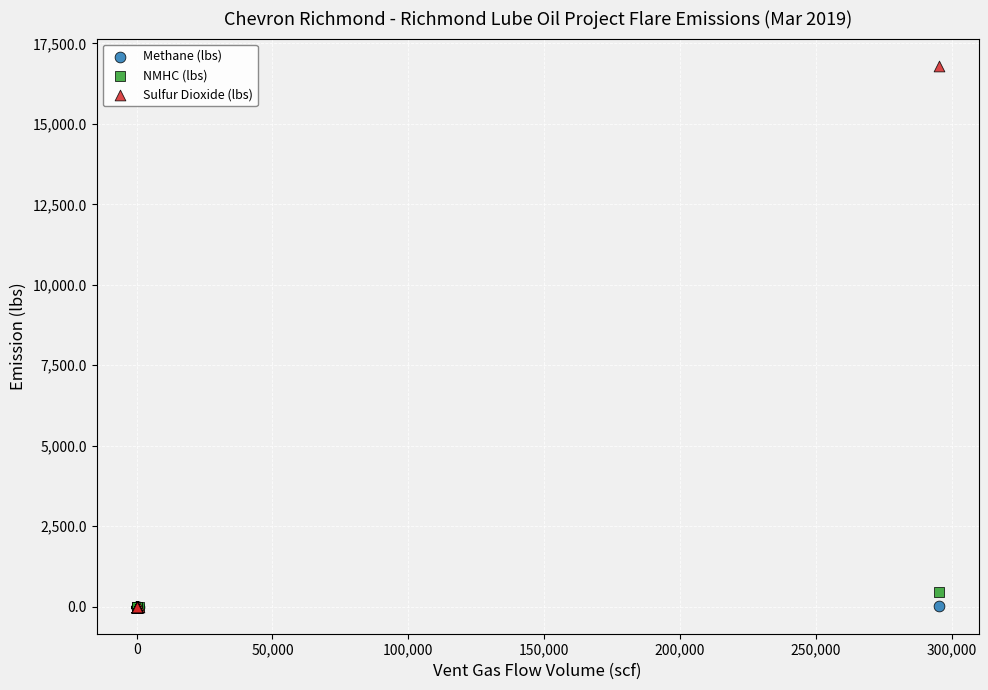

Across all series, what Y value is closest to 8404?

469.8